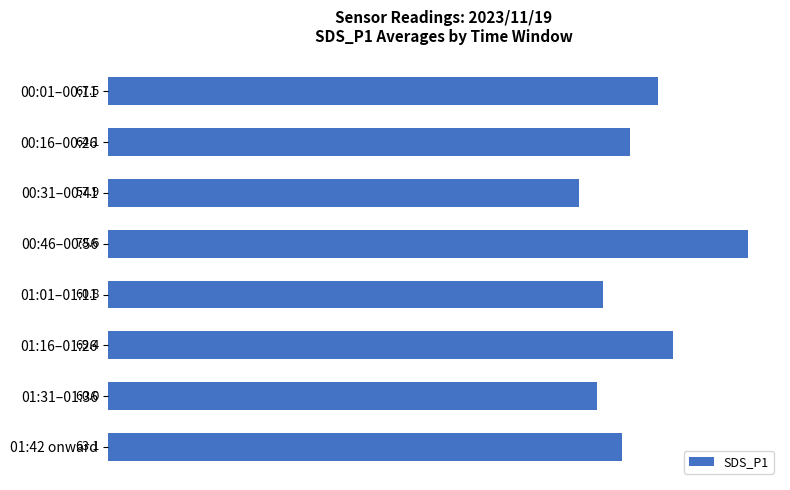

Does the chart contain stacked bars?

No